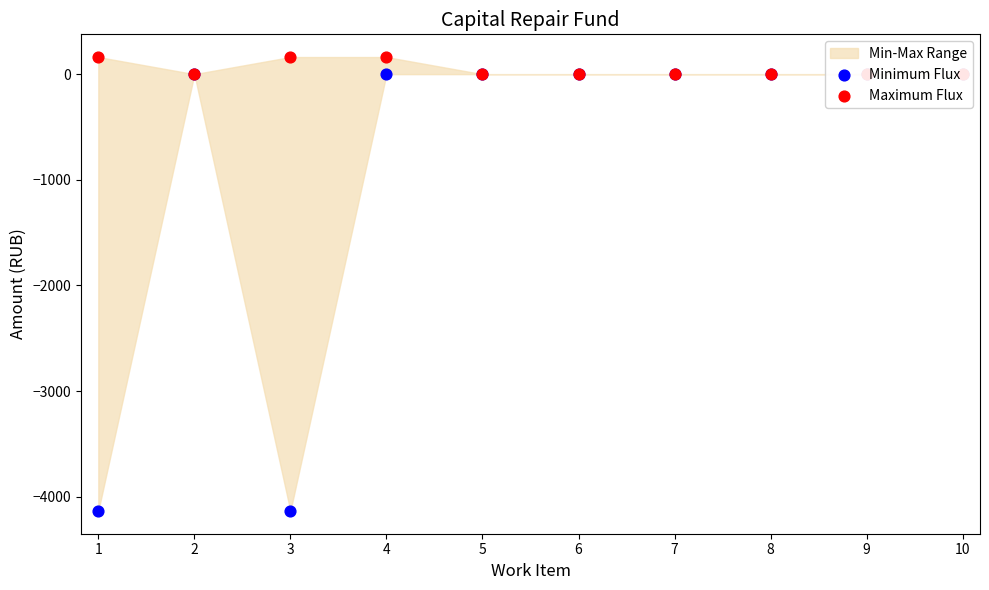

Which series contains the lowest Y value?

Minimum Flux